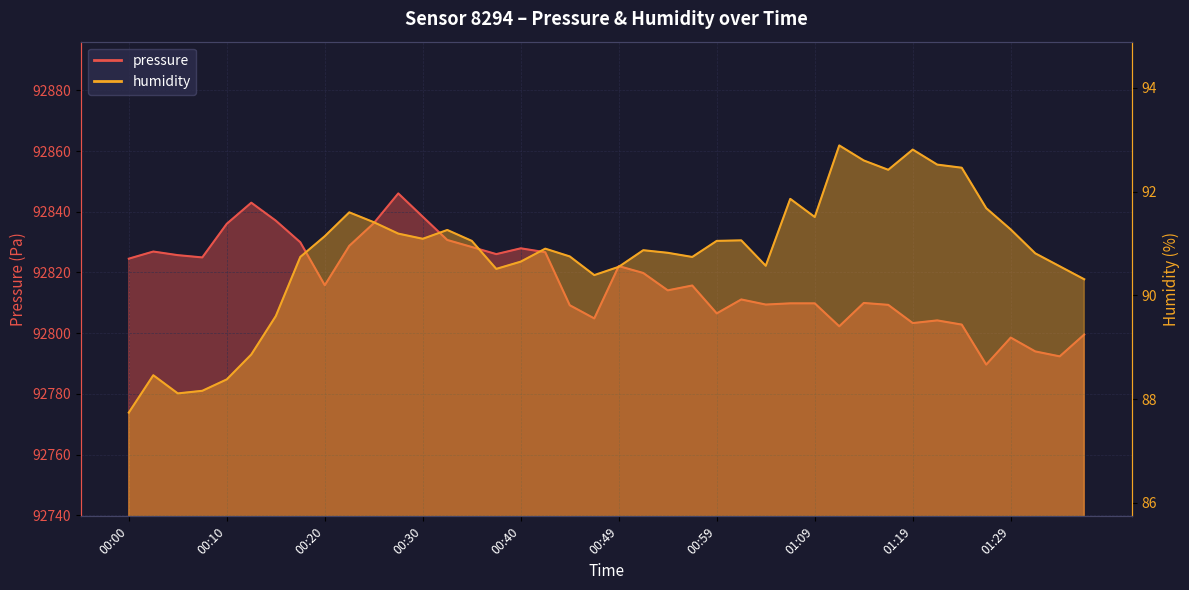

The humidity series shows 91.1 at 00:20. True or false?

True